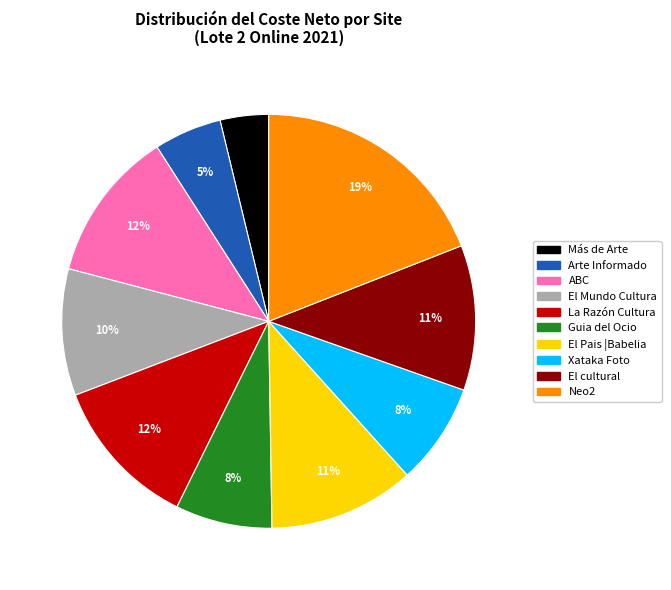

The El Mundo Cultura slice represents 10% of the pie. True or false?

True